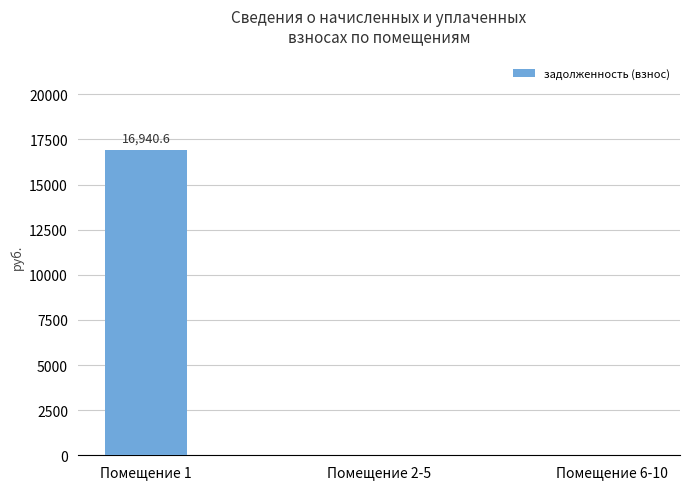

Between Помещение 1 and Помещение 2-5, which is larger?

Помещение 1